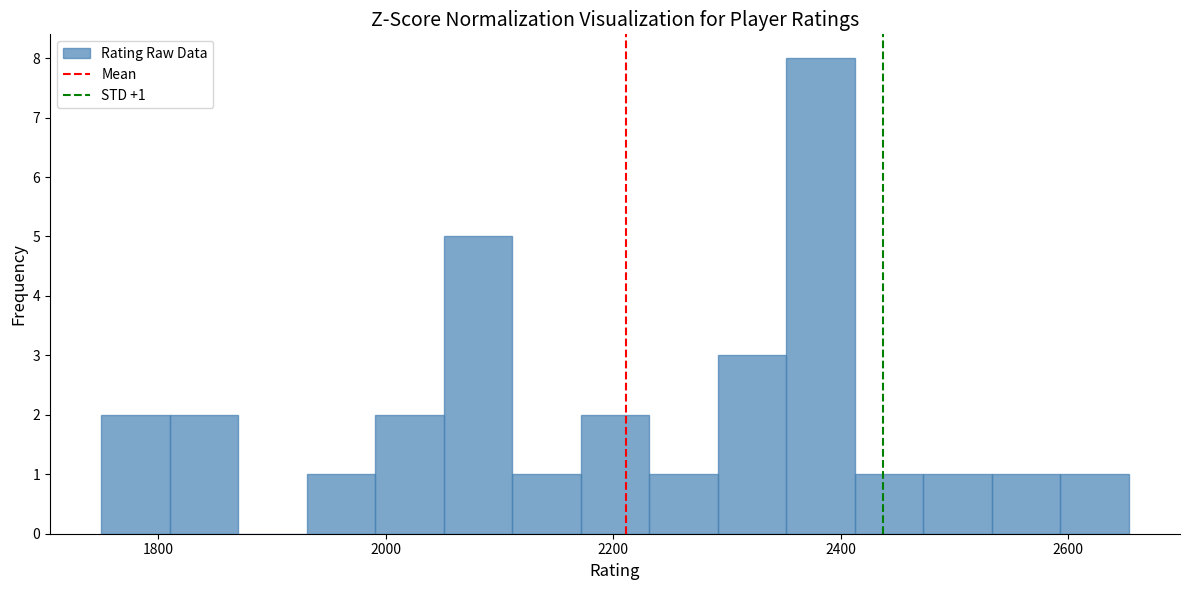

Read against the x-axis, roughly where is the centre of the tallest bar?

2380